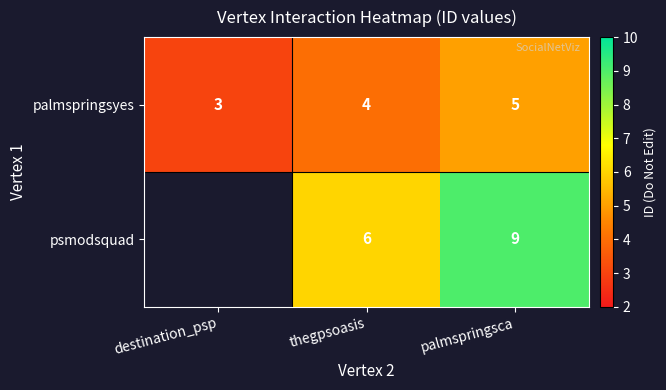

Is the value of palmspringsyes at palmspringsca greater than the value of psmodsquad at thegpsoasis?

No